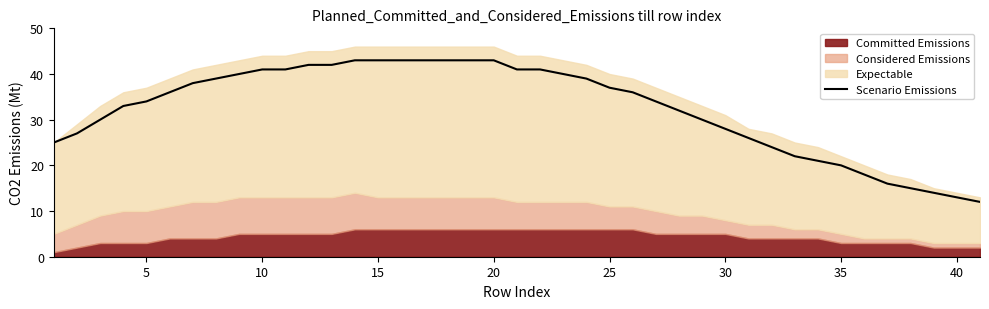

Is it true that Scenario Emissions equals 70 at 20?

False